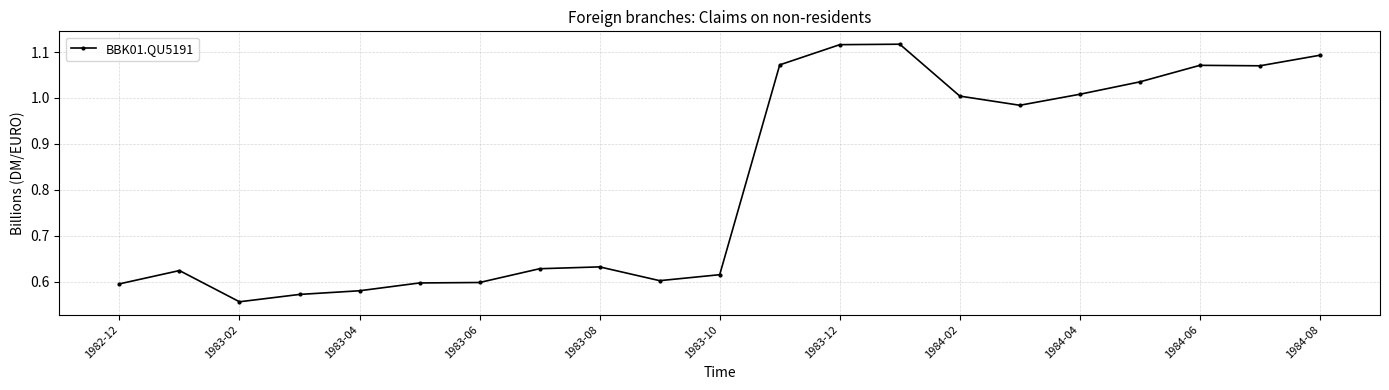

What is the average value?

0.8